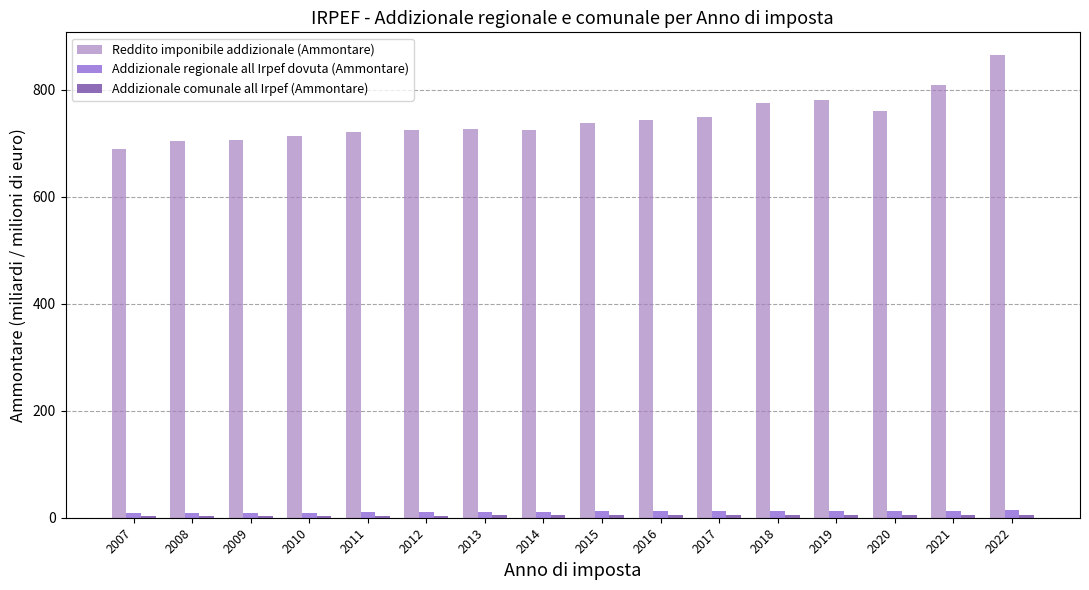

At which label does Addizionale comunale all Irpef (Ammontare) first exceed 4?

2012